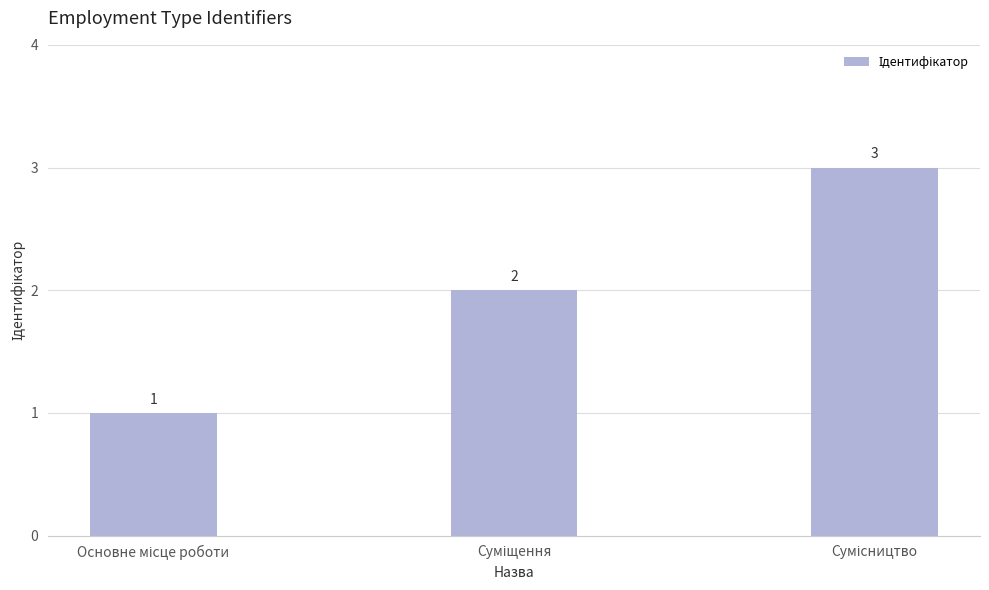

What is the maximum value shown in the chart?

3